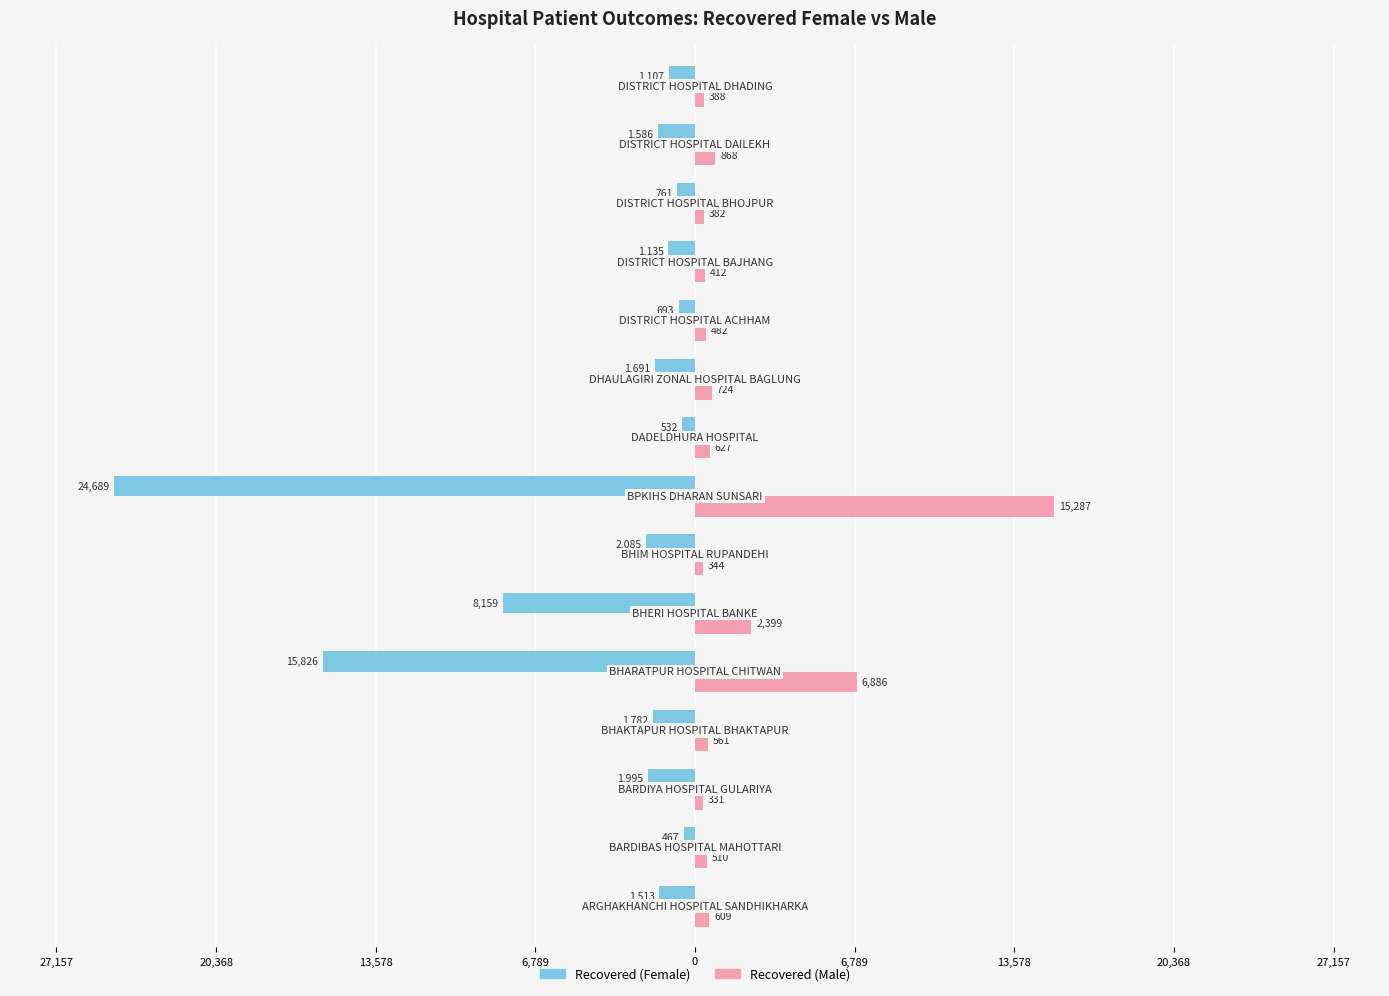

What are all the series names shown in the legend?

Recovered (Female), Recovered (Male)